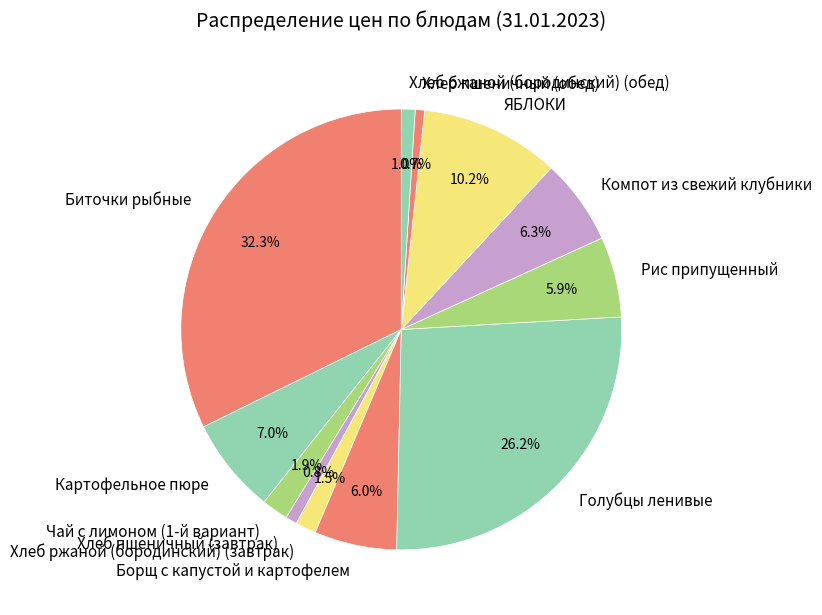

To the nearest percent, what is the difference between the largest and smallest slice percentages?

32%